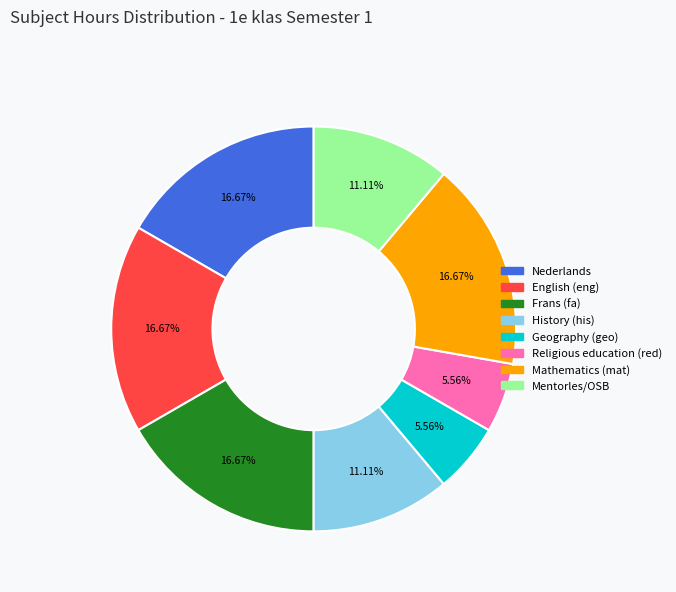

Is there a majority slice in this chart?

No